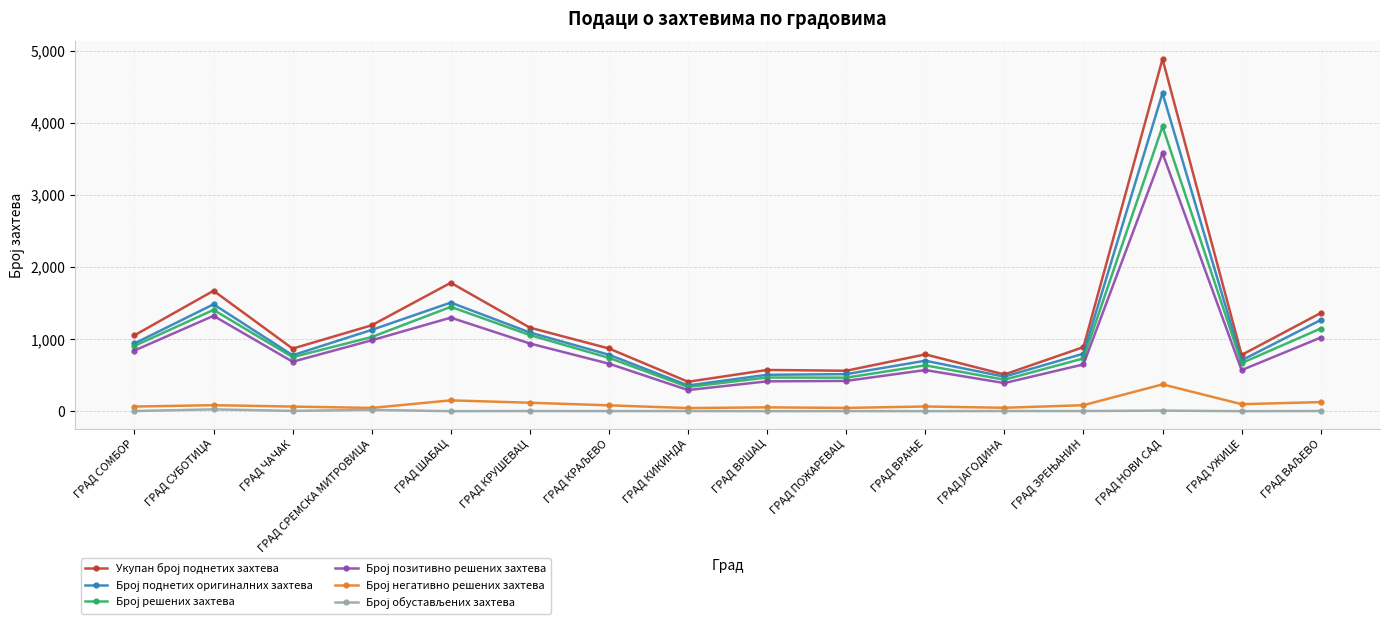

What position from the right is ГРАД СУБОТИЦА?

15